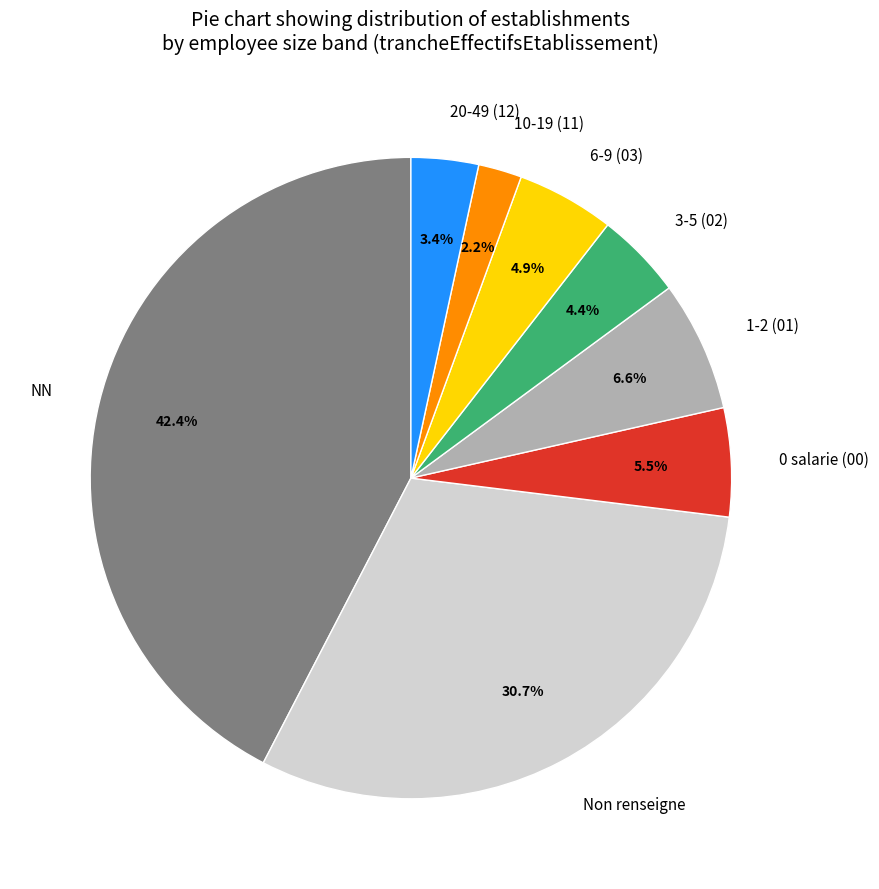

Which slice is the smallest?

10-19 (11)